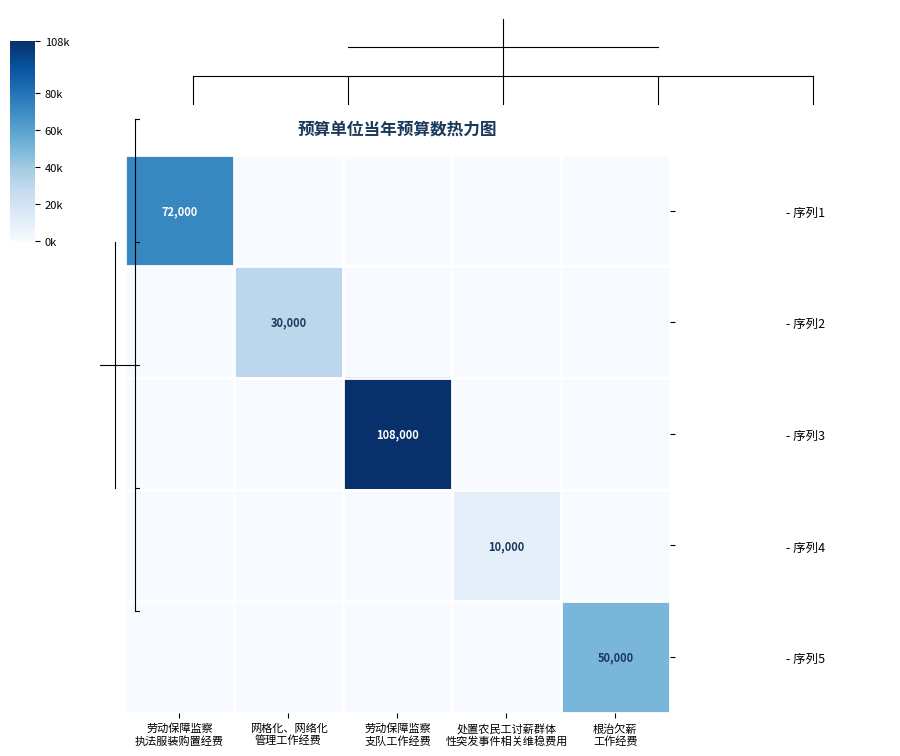

What value does the - 序列1 series have at 劳动保障监察 执法服装购置经费, to the nearest 10?

72000